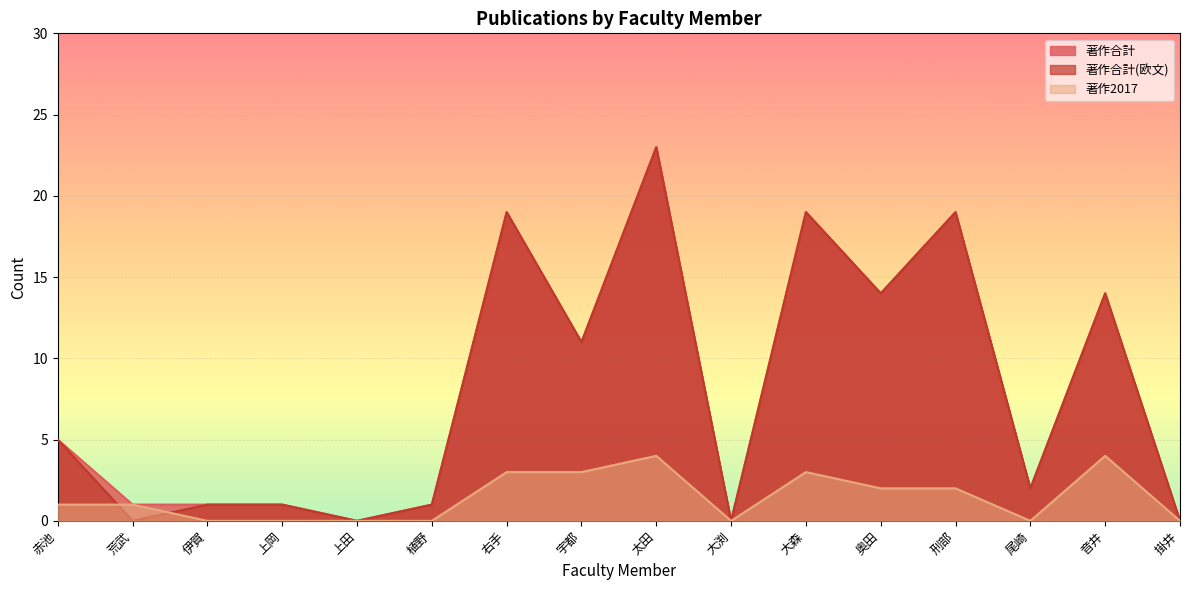

At which category does 著作2017 reach its first local peak?

太田